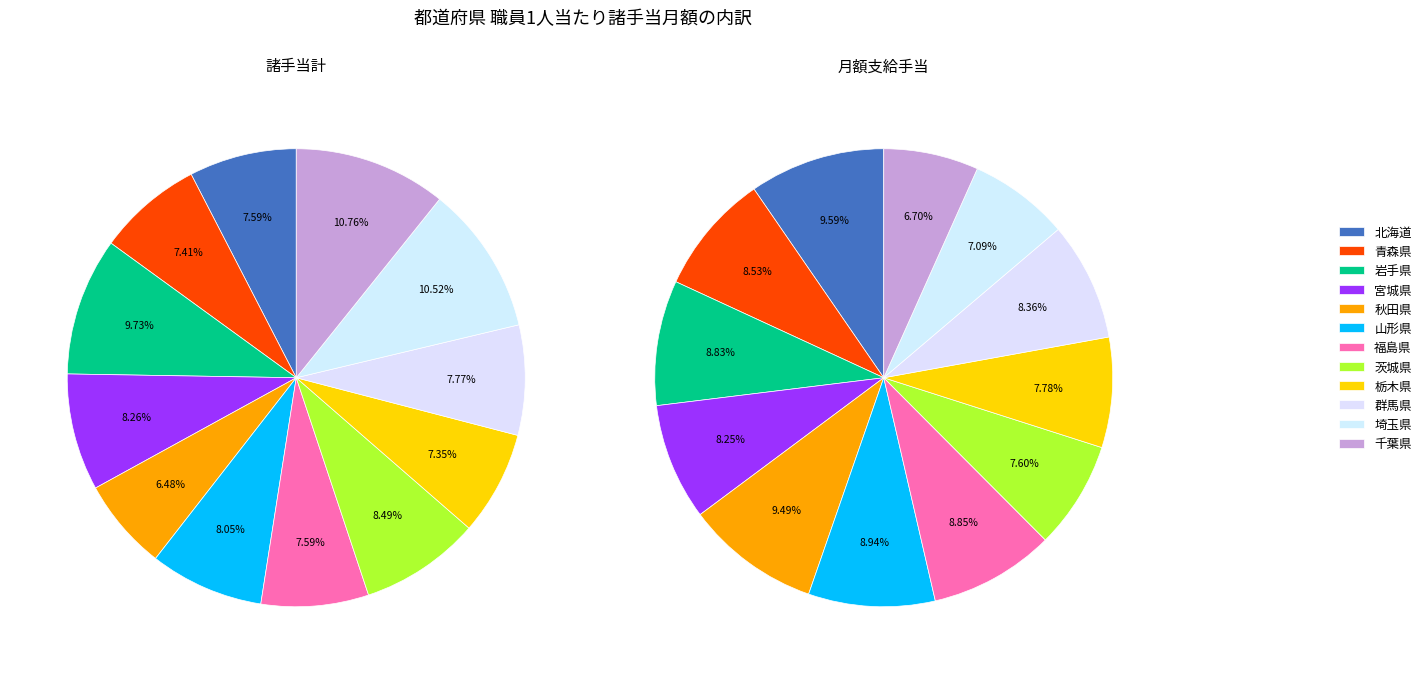

Count the number of slices in the pie.

12